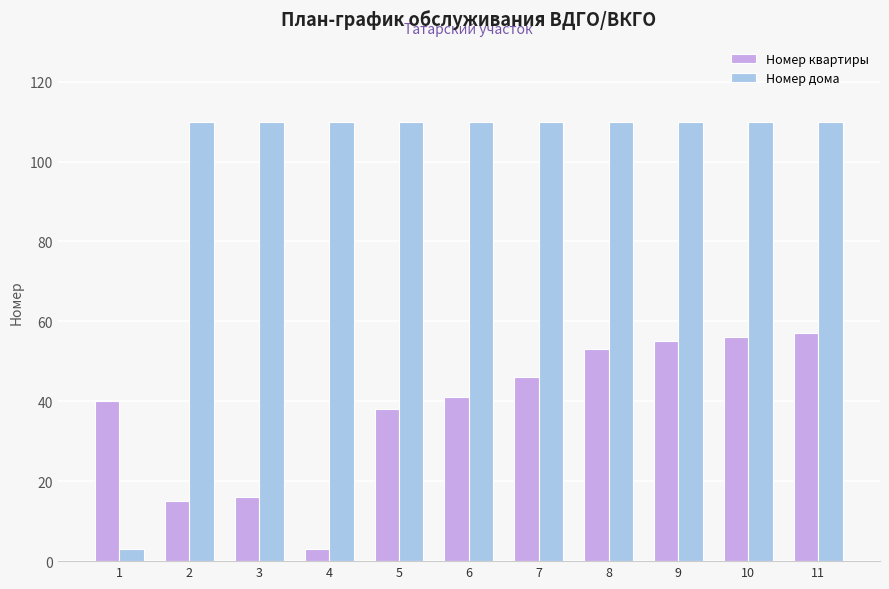

List the series in order of their peak value, highest first.

Номер дома, Номер квартиры